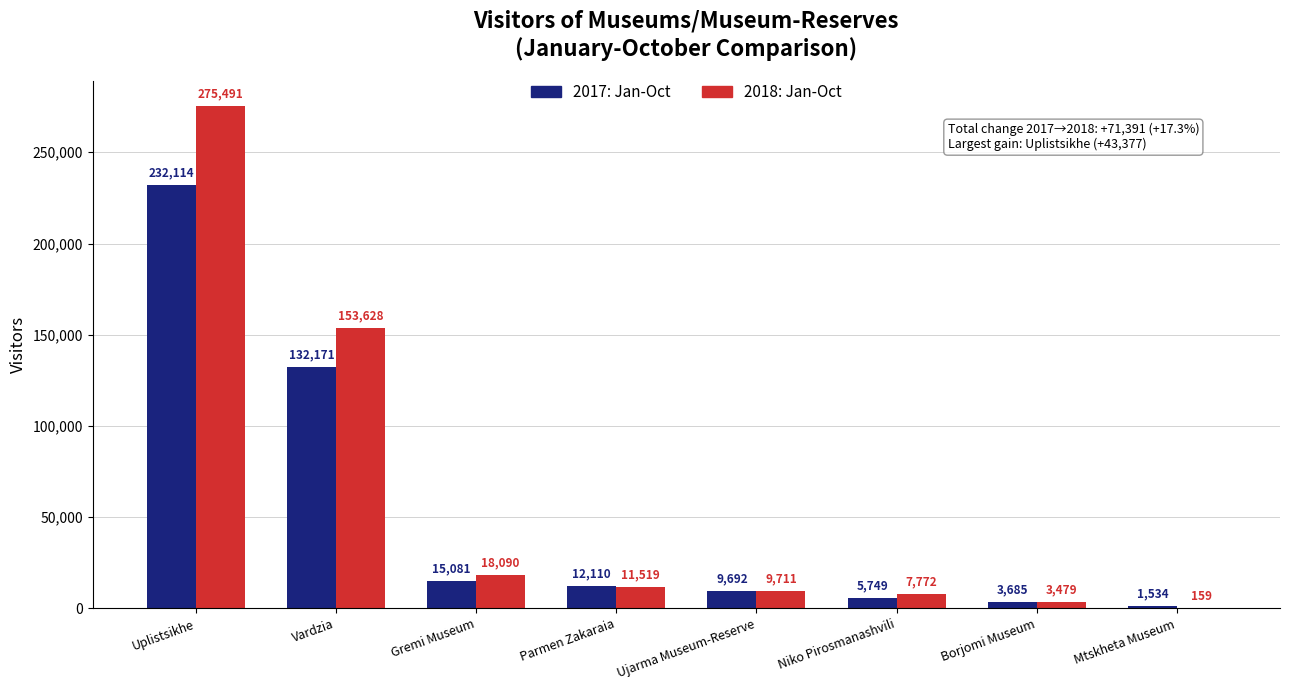

How many series are shown in this chart?

2